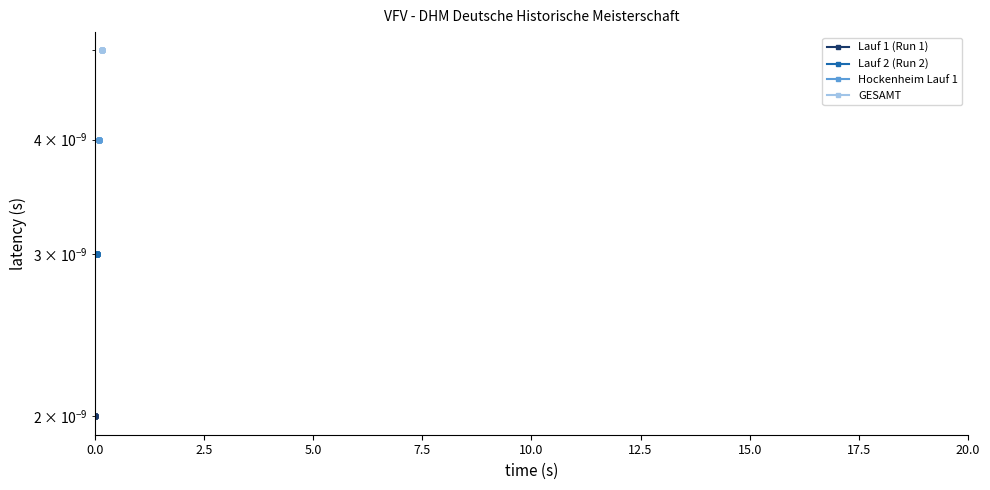

Reading left to right, extract all data points from this chart.

Lauf 1 (Run 1): 0.0	0.0	0.0	0.0	0.0	0.0	0.0	0.0	0.0	0.0	0.0	0.0	0.0	0.0	0.0
Lauf 2 (Run 2): 0.0	0.0	0.0	0.0	0.0	0.0	0.0	0.0	0.0	0.0	0.0	0.0	0.0	0.0	0.0
Hockenheim Lauf 1: 0.0	0.0	0.0	0.0	0.0	0.0	0.0	0.0	0.0	0.0	0.0	0.0	0.0	0.0	0.0
GESAMT: 0.0	0.0	0.0	0.0	0.0	0.0	0.0	0.0	0.0	0.0	0.0	0.0	0.0	0.0	0.0